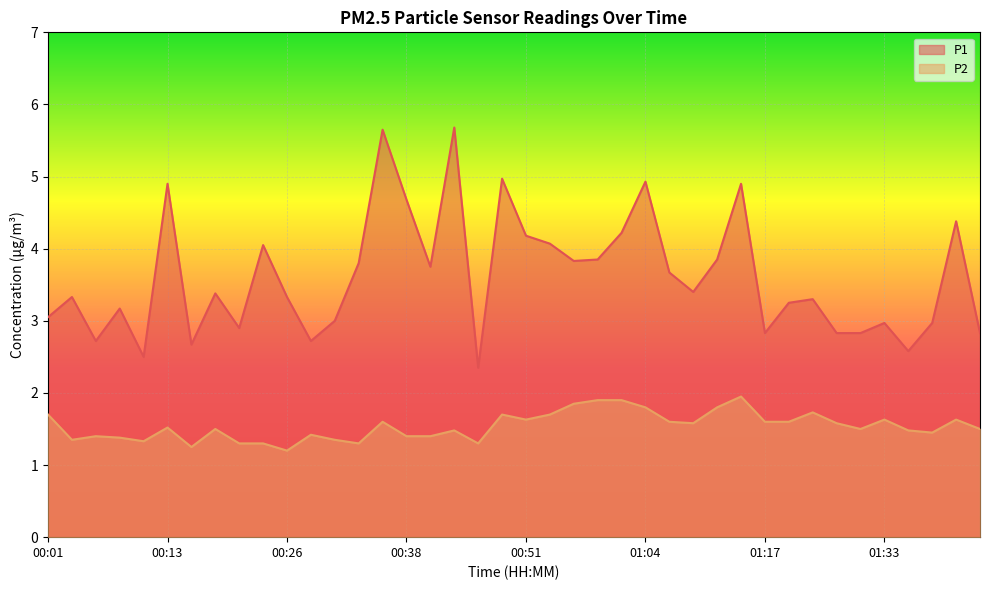

What is the difference between the maximum and minimum values in the P1 series?

3.3